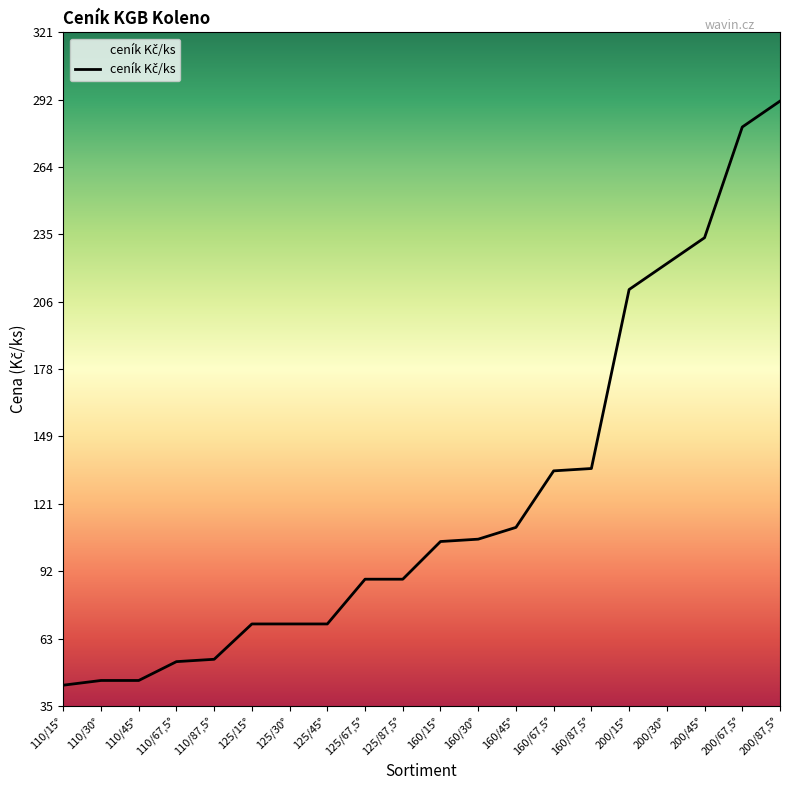

What is the greatest value displayed?

292